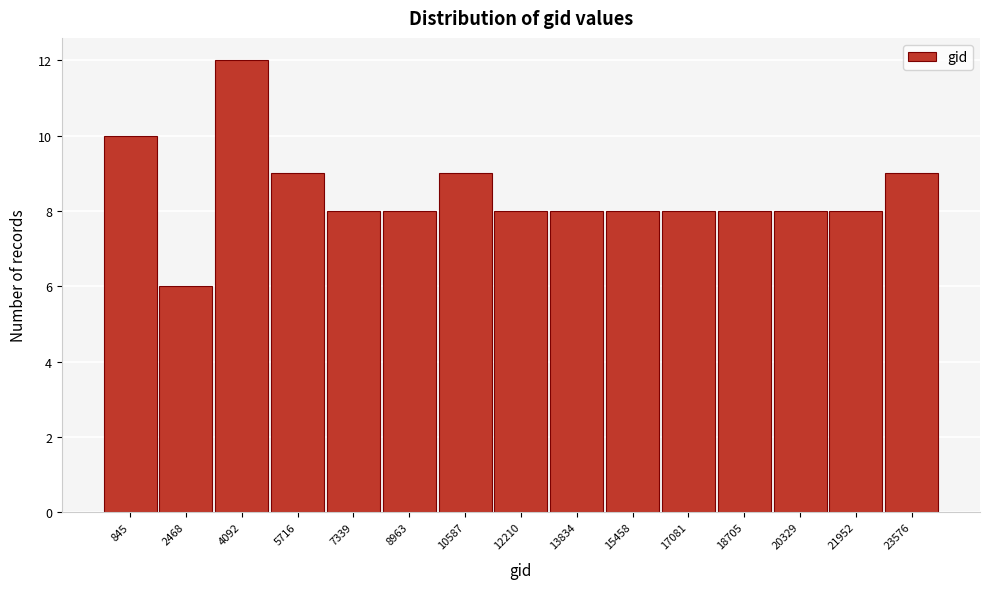

Reading left to right, transcribe all the data shown in this chart.

845=10	2468=6	4092=12	5716=9	7339=8	8963=8	10587=9	12210=8	13834=8	15458=8	17081=8	18705=8	20329=8	21952=8	23576=9